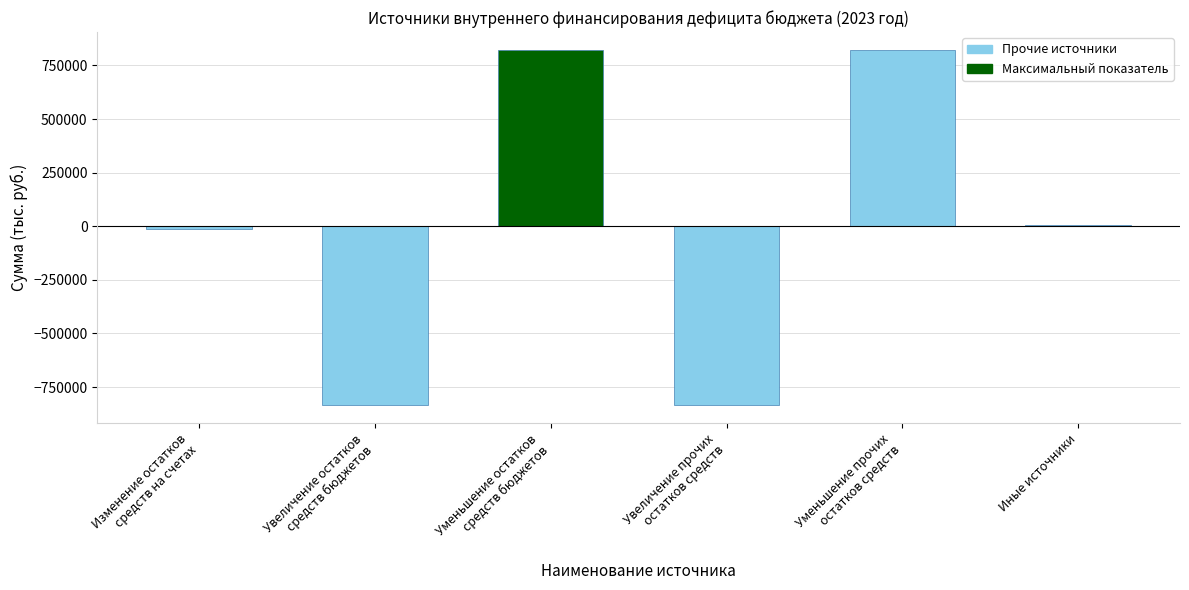

Reading right to left, transcribe all the data shown in this chart.

7380.8	822670.4	-834603.6	822670.4	-834603.6	-11933.2